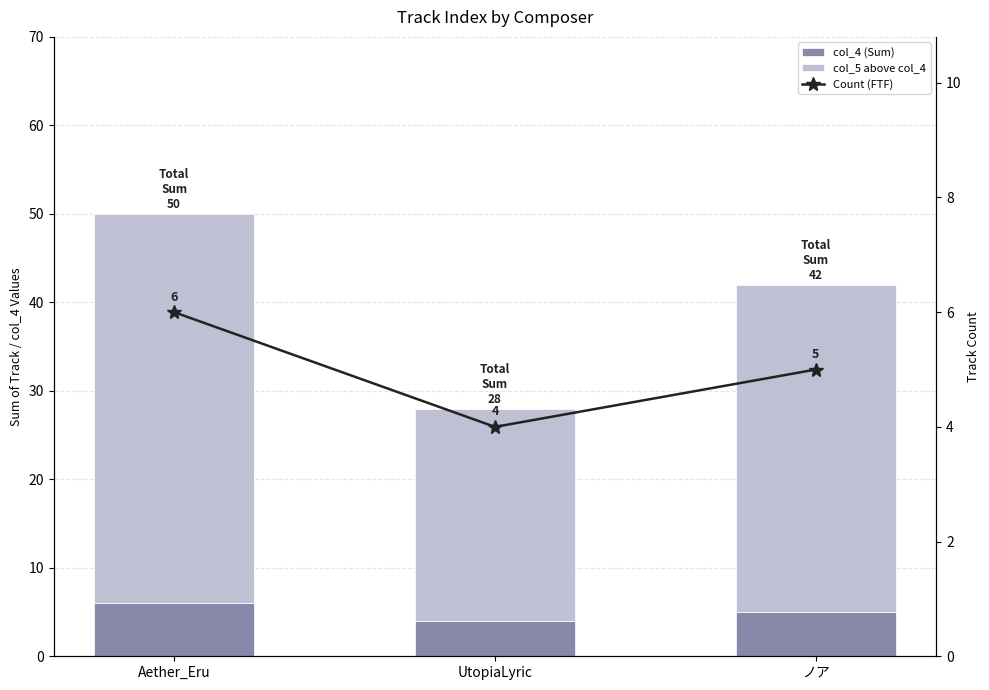

At ノア, list the series in order from largest to smallest.

col_5 above col_4, col_4 (Sum), Count (FTF)